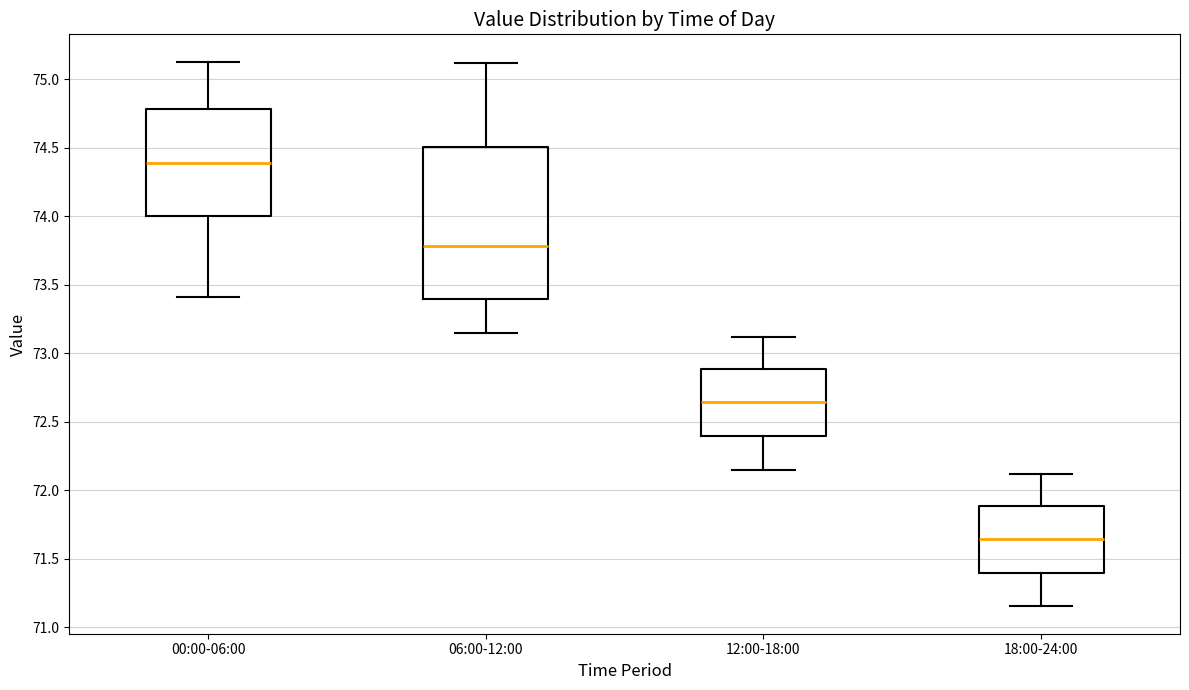

Which box is the tallest, from its lower edge to its upper edge?

06:00-12:00